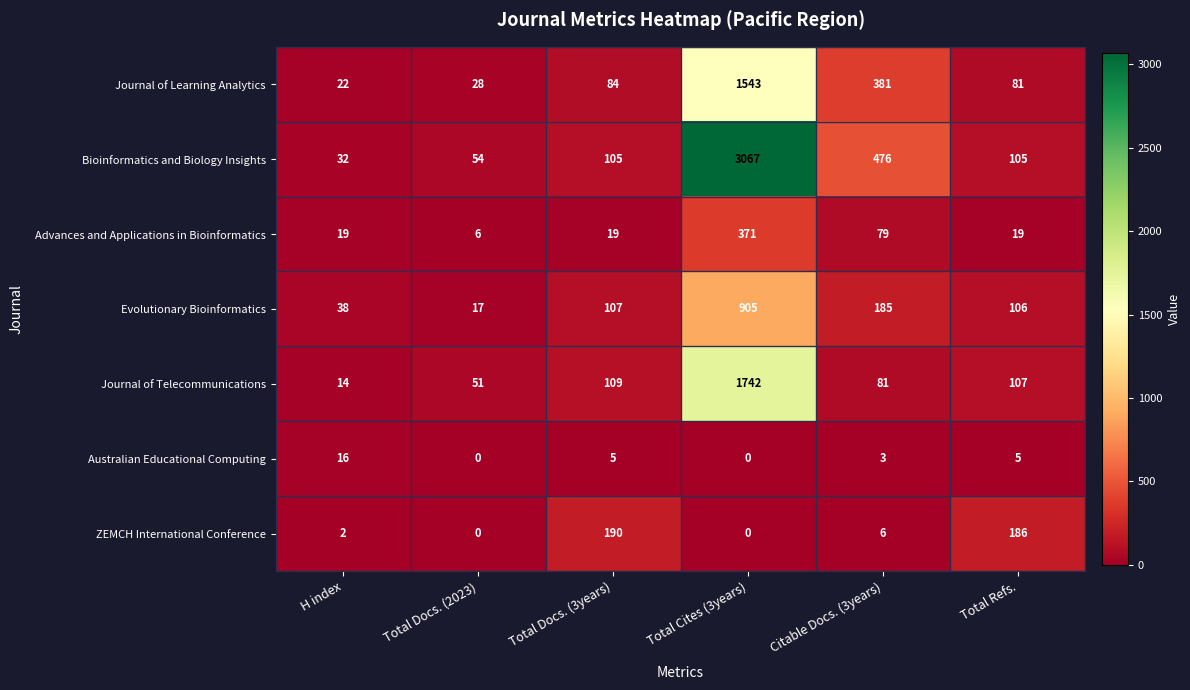

How many series are shown in this chart?

7